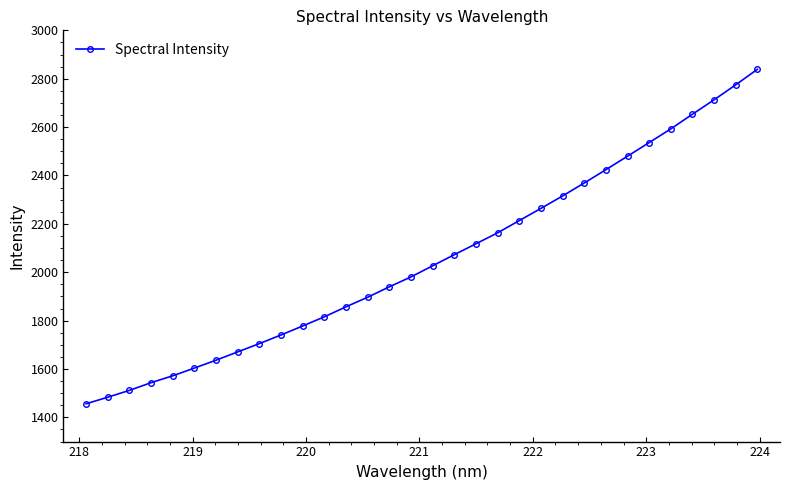

What is the sum of all values?

65749.4